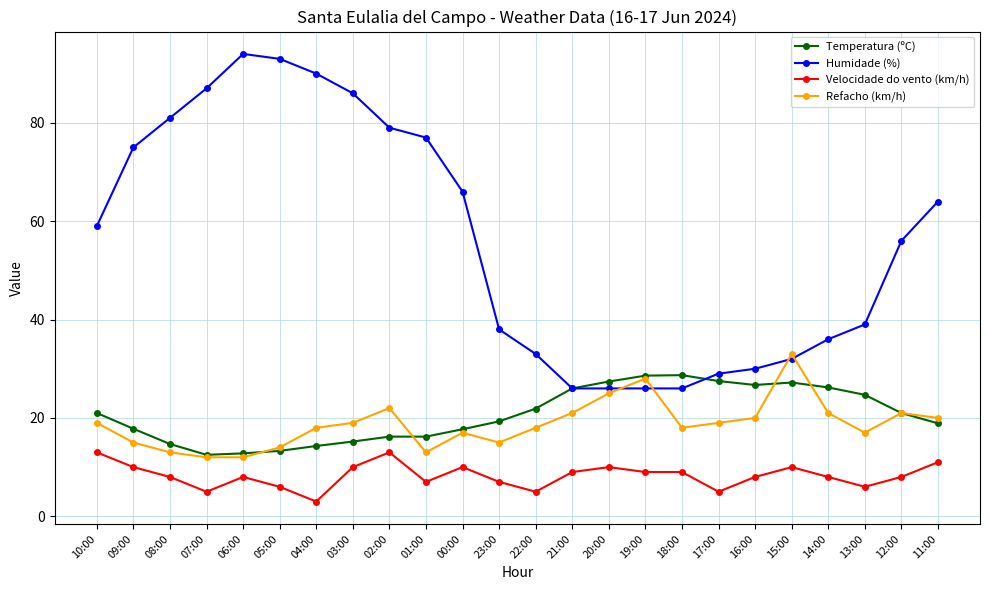

The value of Temperatura (ºC) at 13:00 is 14.4. True or false?

False